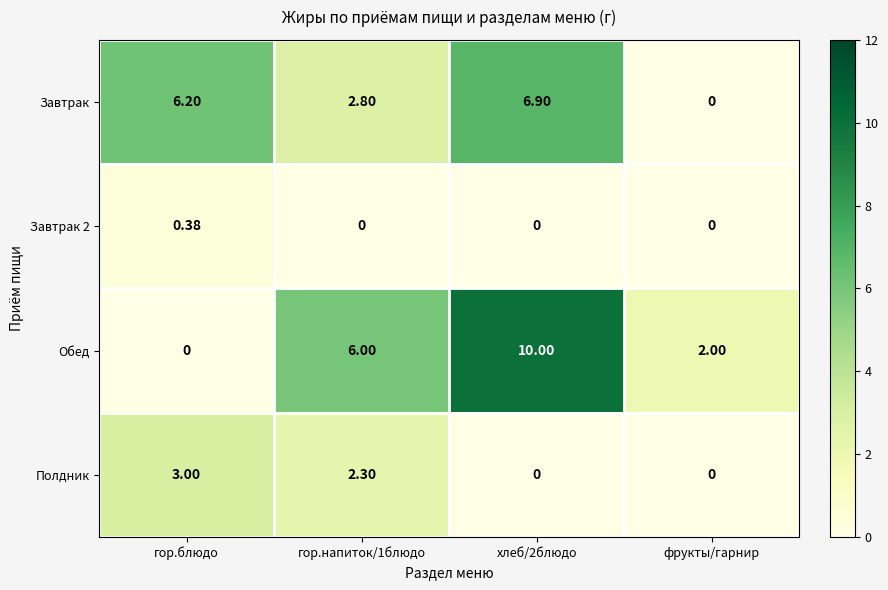

Which series has the widest spread of values?

Обед